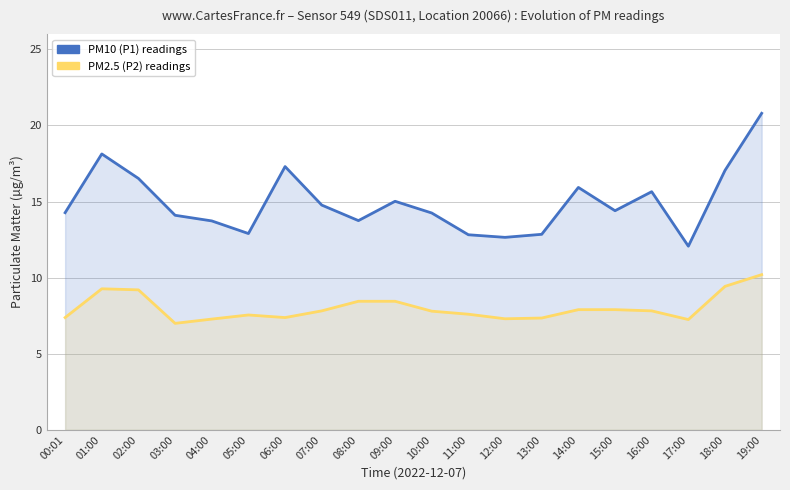

At which label is PM10 (P1) readings closest to 16?

14:00